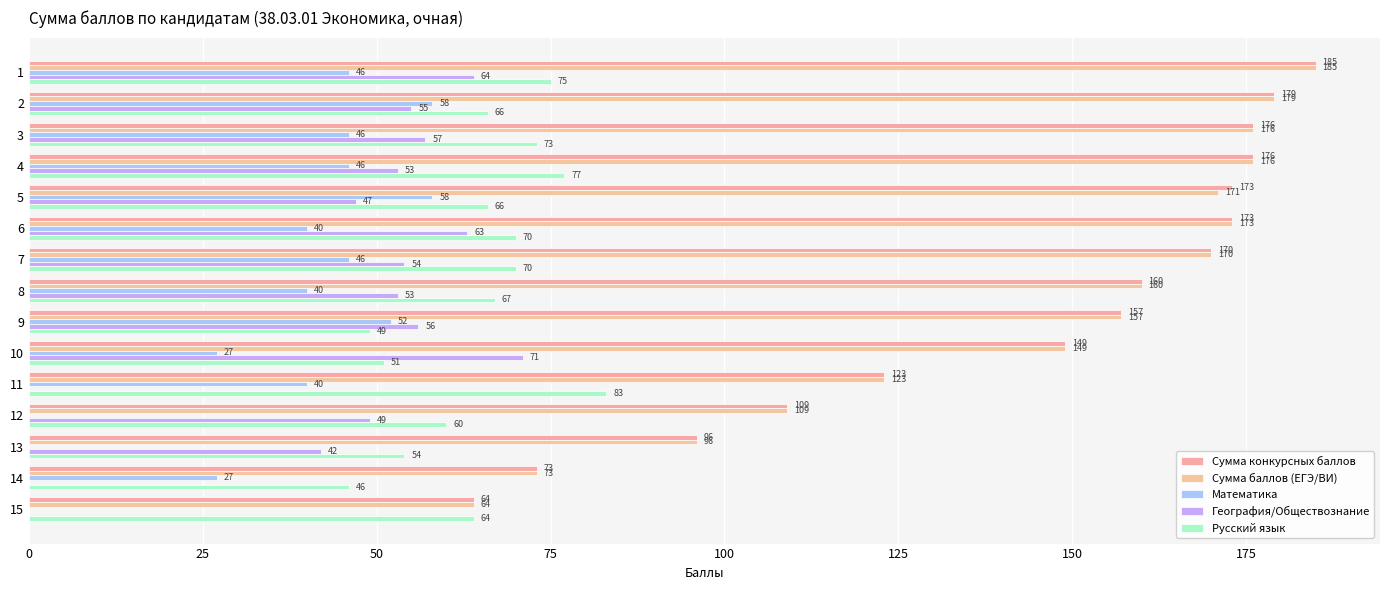

At which label is Русский язык closest to 64?

15